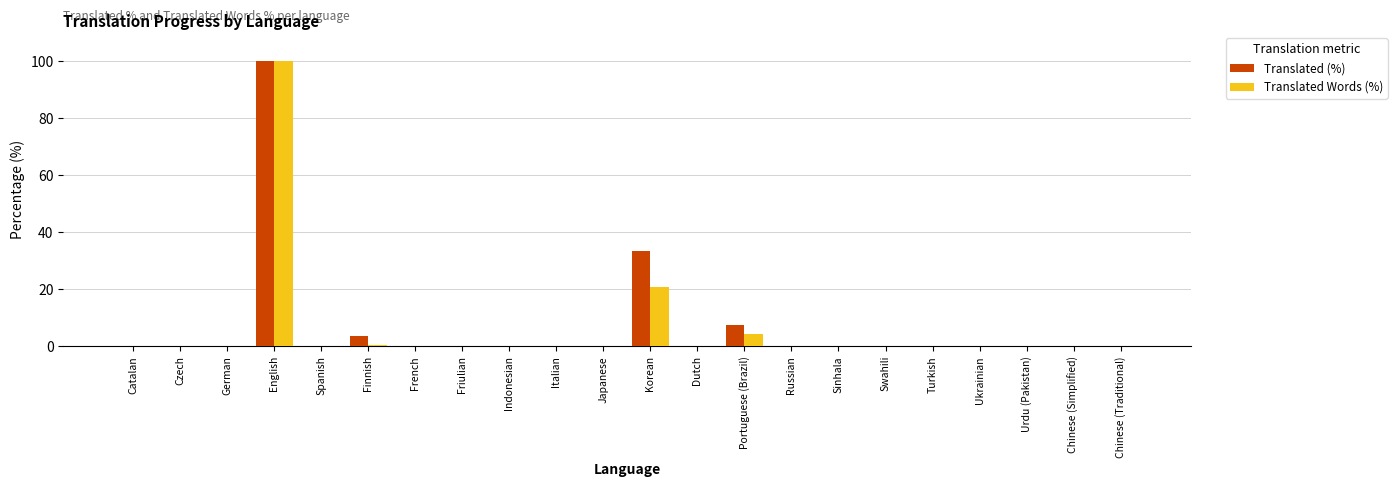

What is the sum of all Translated Words (%) values?

125.6